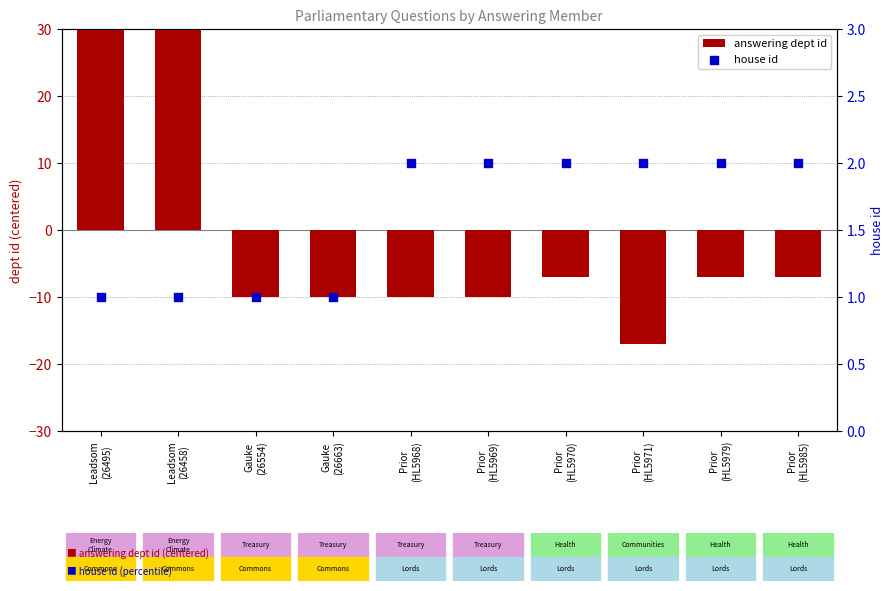

Which series has the largest total across all categories?

house id